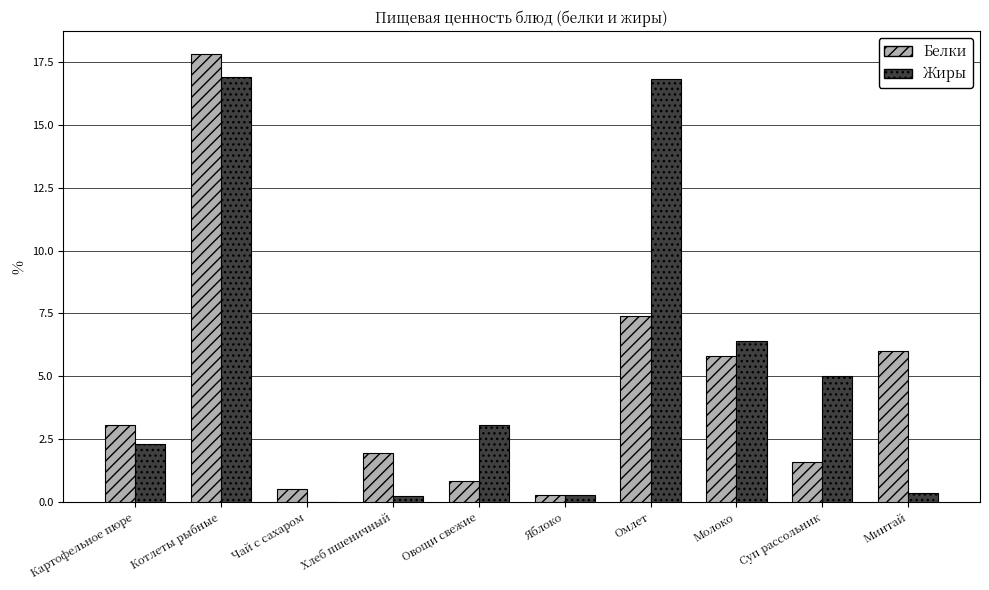

The value of Белки at Молоко is 4.0. True or false?

False